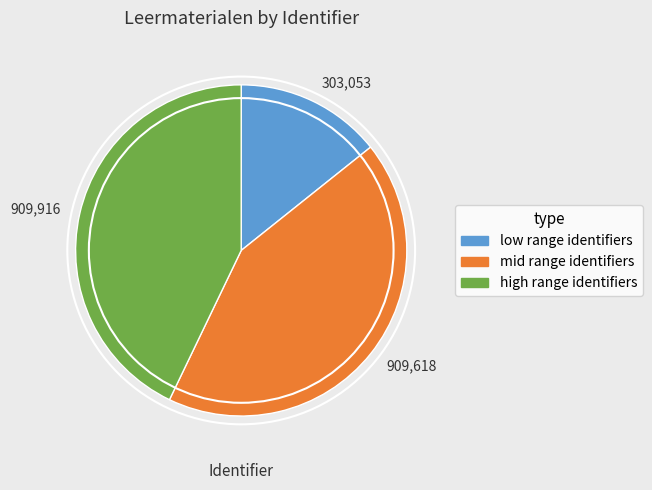

Is there a majority slice in this chart?

No